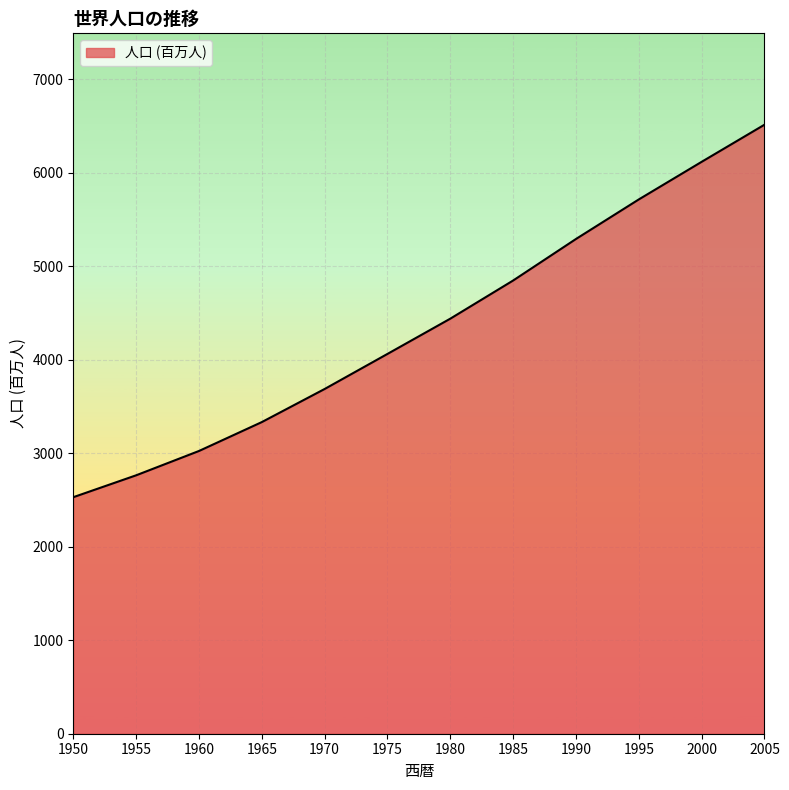

Reading right to left, transcribe all the data shown in this chart.

2005=6512	2000=6115	1995=5713	1990=5290	1985=4846	1980=4438	1975=4061	1970=3686	1965=3332	1960=3023	1955=2763	1950=2529